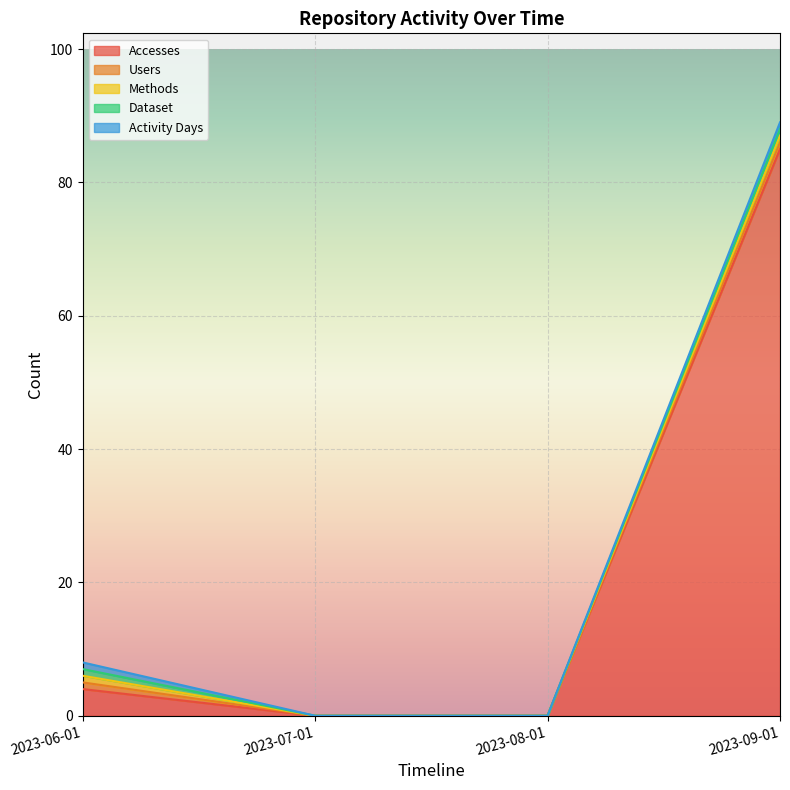

The value of Methods at 2023-09-01 is 0. True or false?

False